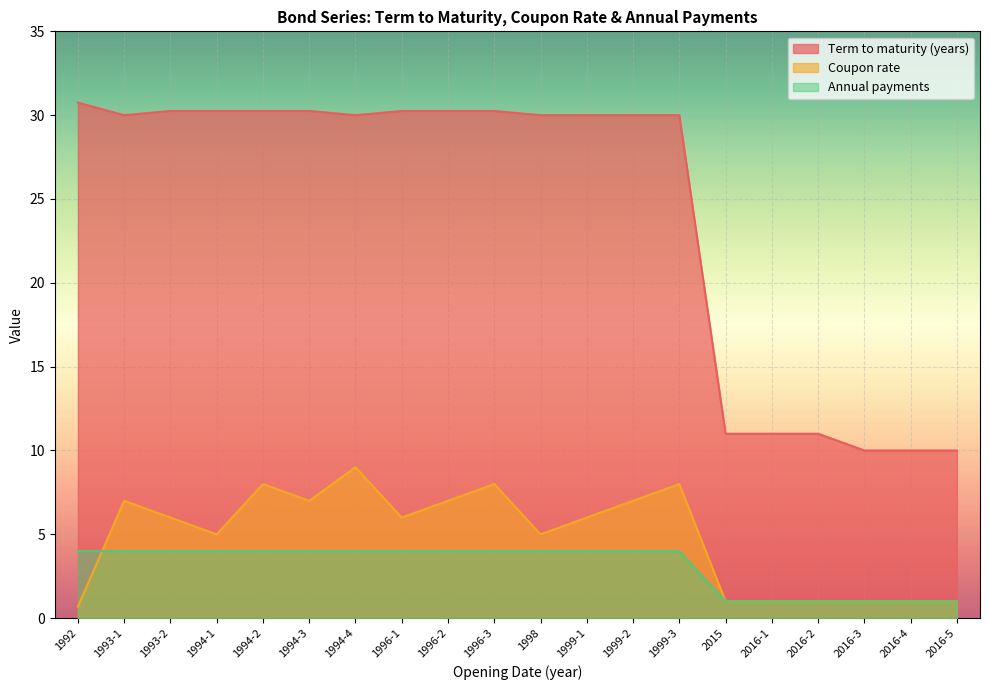

What position from the right is 1994-1?

17